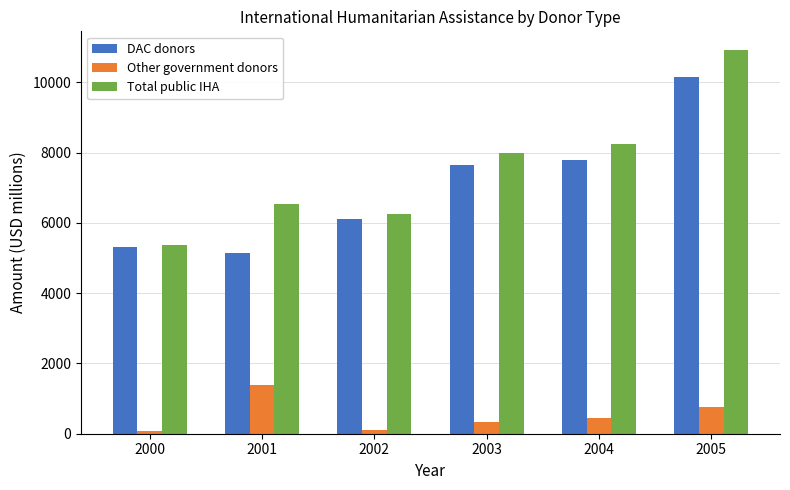

What is the sum of all DAC donors values?

42187.4